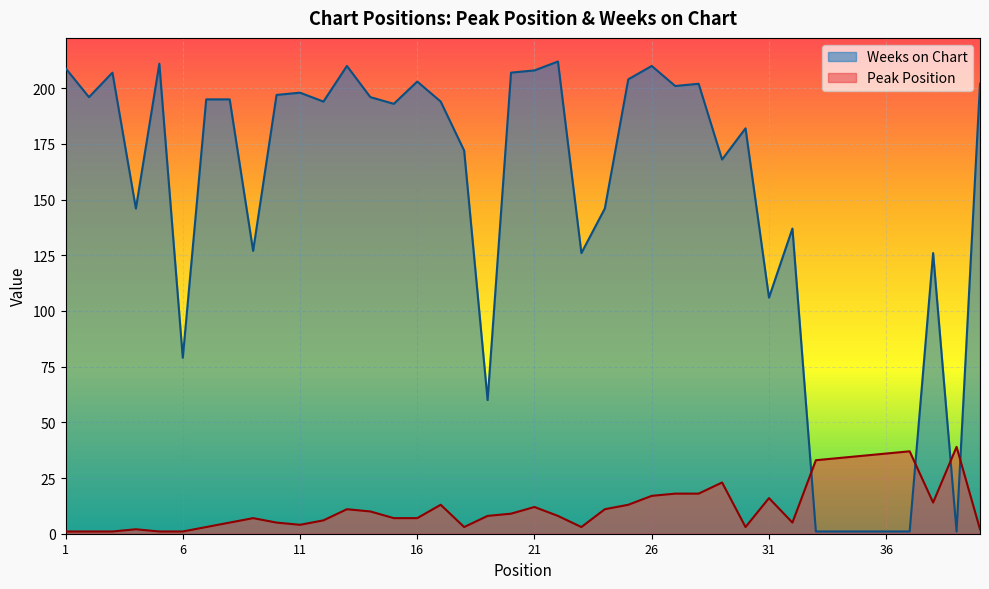

Which series has the largest range (max minus min)?

Weeks on Chart